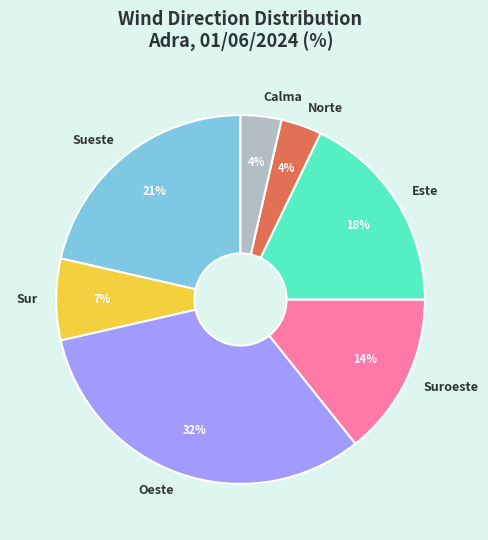

True or false: Sueste accounts for 8% of the total.

False